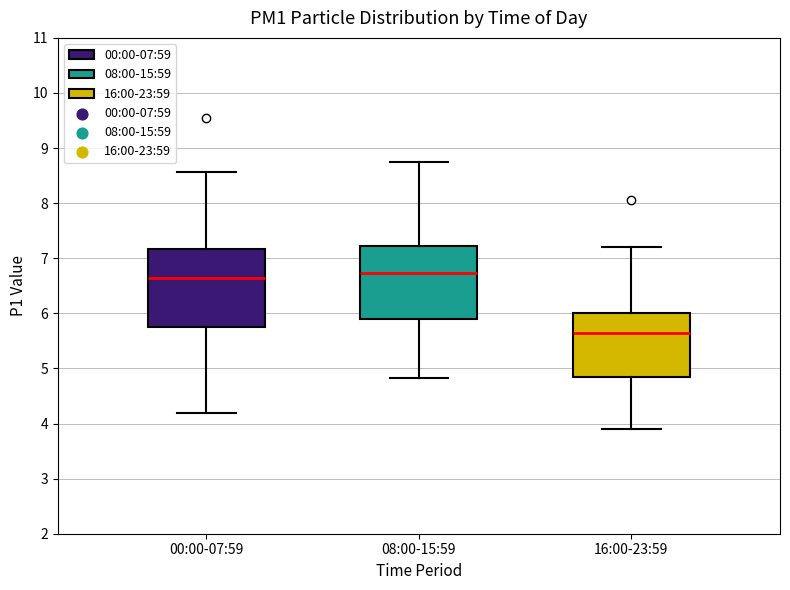

Reading left to right, read every box against the y-axis: the position of its median line, the range the box covers, and the ends of its whiskers. The values are not printed on the chart, so give them approximately, as read against the axis.

00:00-07:59: median 6.6, box 5.8 to 7.2, whiskers 4.2 to 8.6
08:00-15:59: median 6.7, box 5.9 to 7.2, whiskers 4.8 to 8.8
16:00-23:59: median 5.7, box 4.9 to 6.0, whiskers 3.9 to 7.2